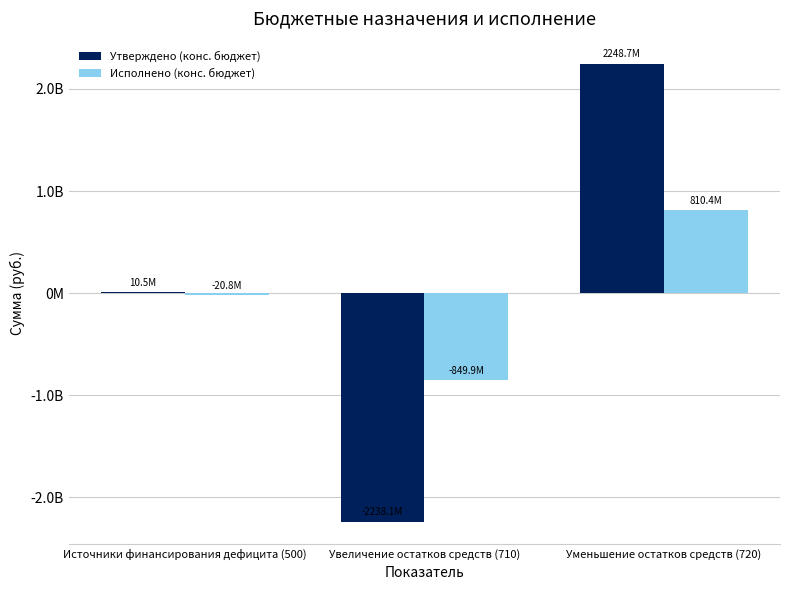

Which has a higher value, Увеличение остатков средств (710) or Источники финансирования дефицита (500)?

Источники финансирования дефицита (500)